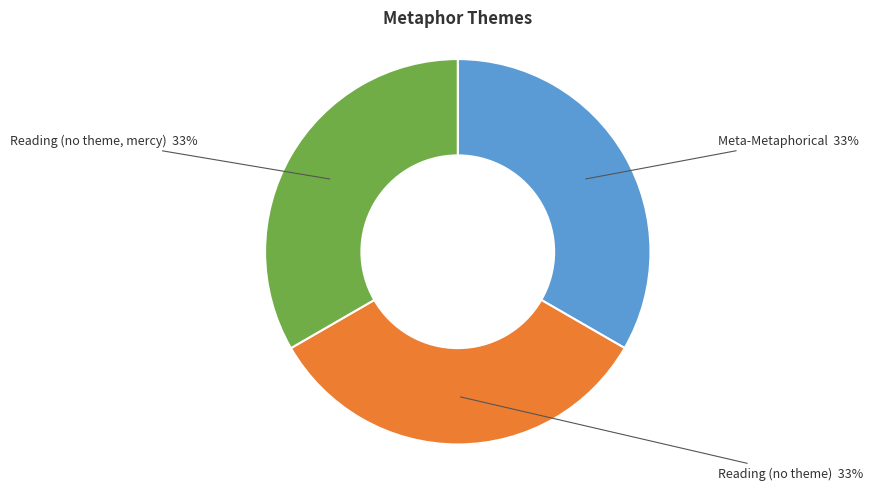

Is it true that Meta-Metaphorical is 33% of the pie?

True